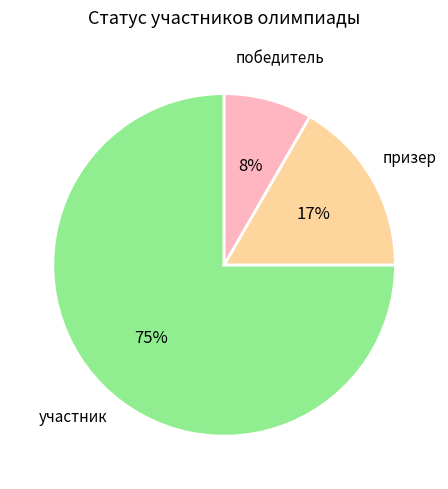

What percentage is the участник slice, to the nearest percent?

75%